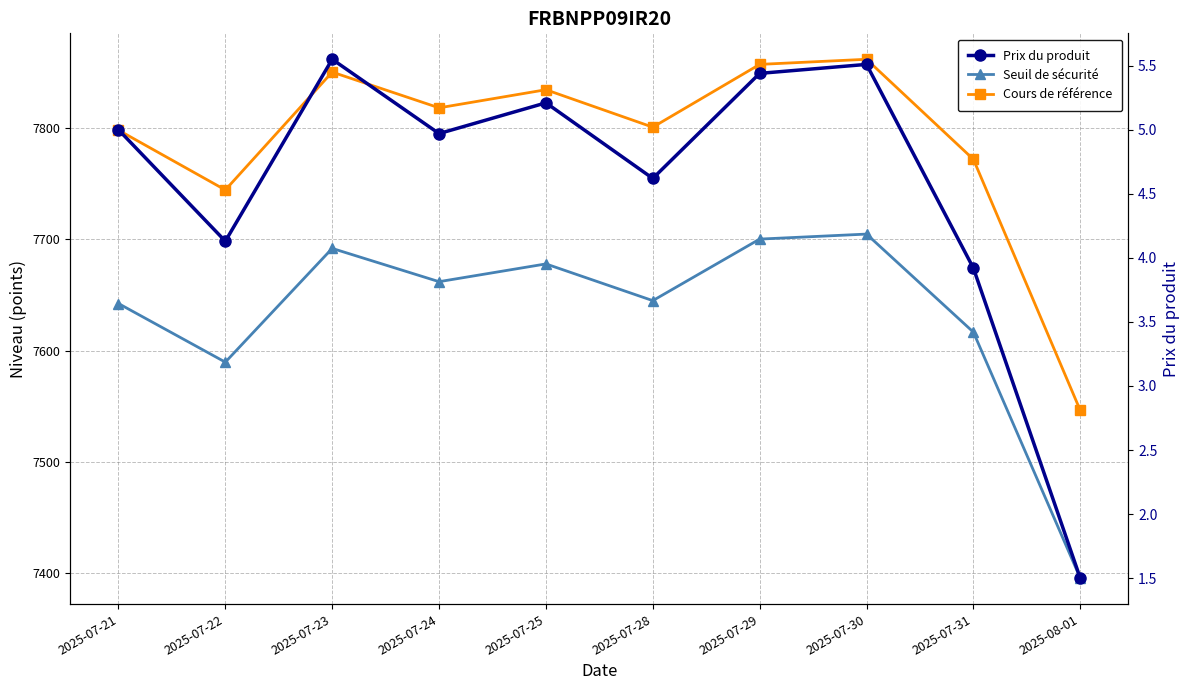

Is this an area chart (filled region under the line)?

No